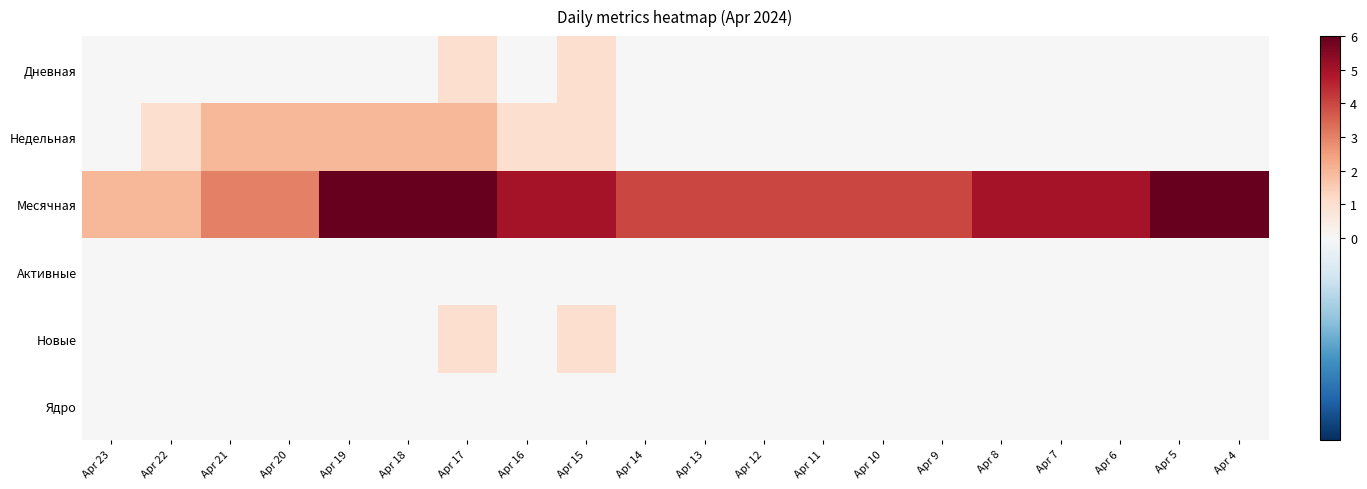

At how many categories does at least one series exceed 4?

10